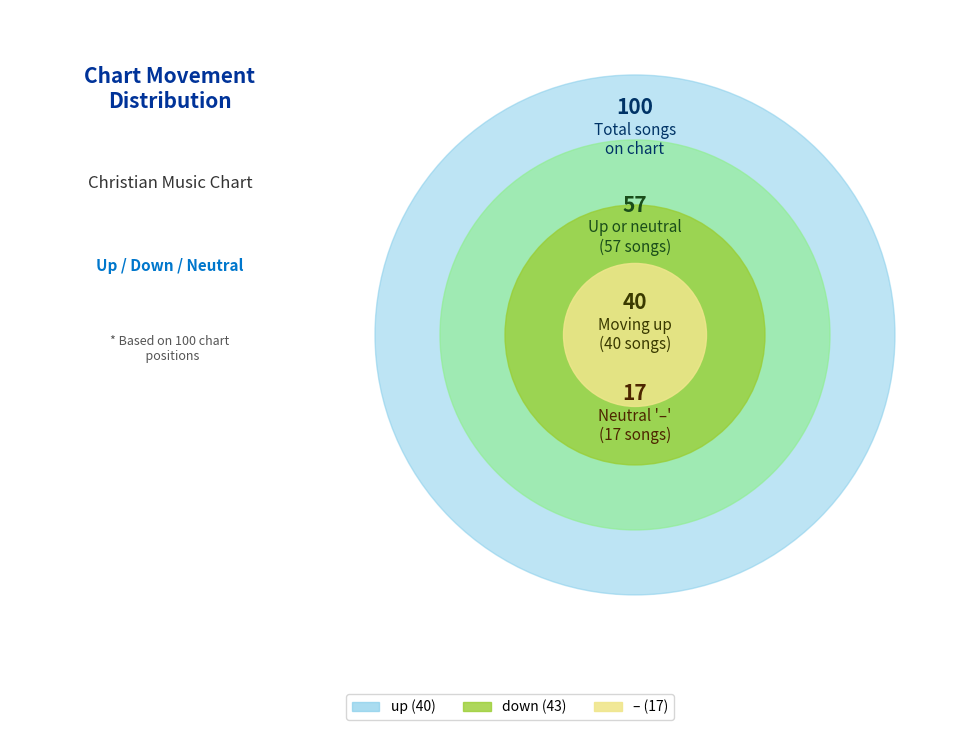

To the nearest percent, what is the difference between the largest and smallest slice percentages?

26%